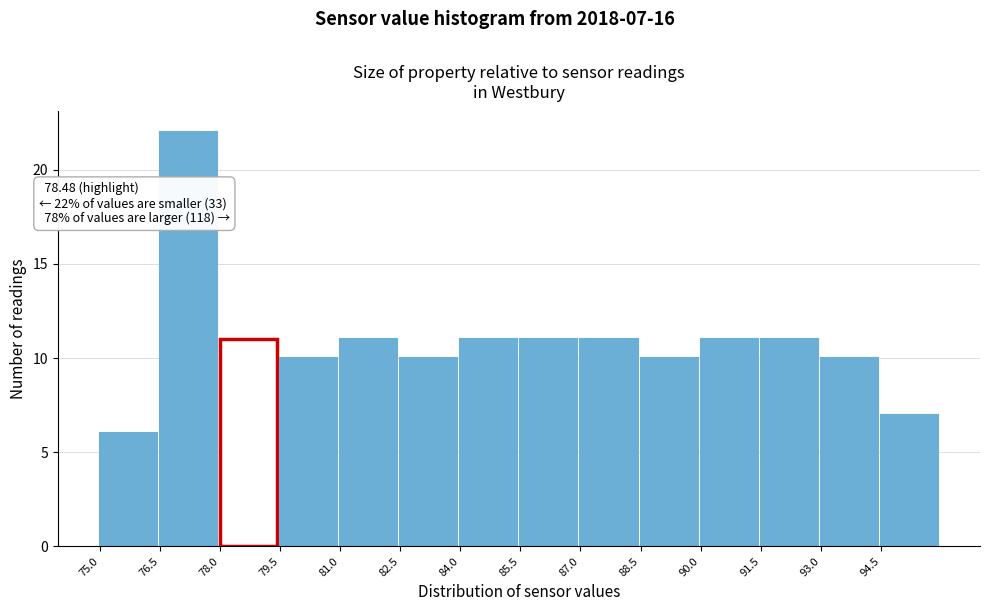

Over which range of the x-axis is the bar tallest?

76.5 to 78.0